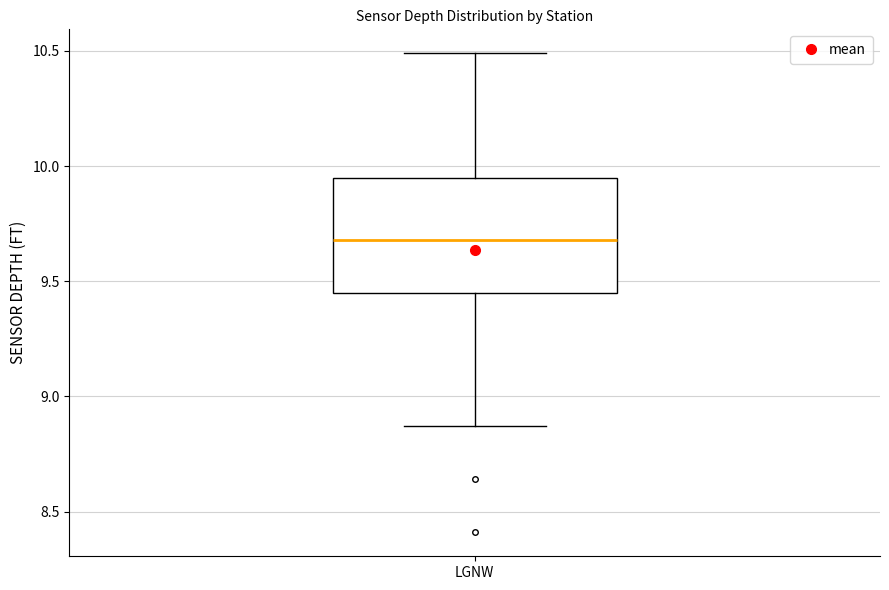

Transcribe this box plot: give where the median line is, the range the box spans, and where the two whiskers end, as read against the y-axis. The values are not printed on the chart, so give them approximately, as read against the axis.

median 9.70, box 9.45 to 9.95, whiskers 8.85 to 10.50